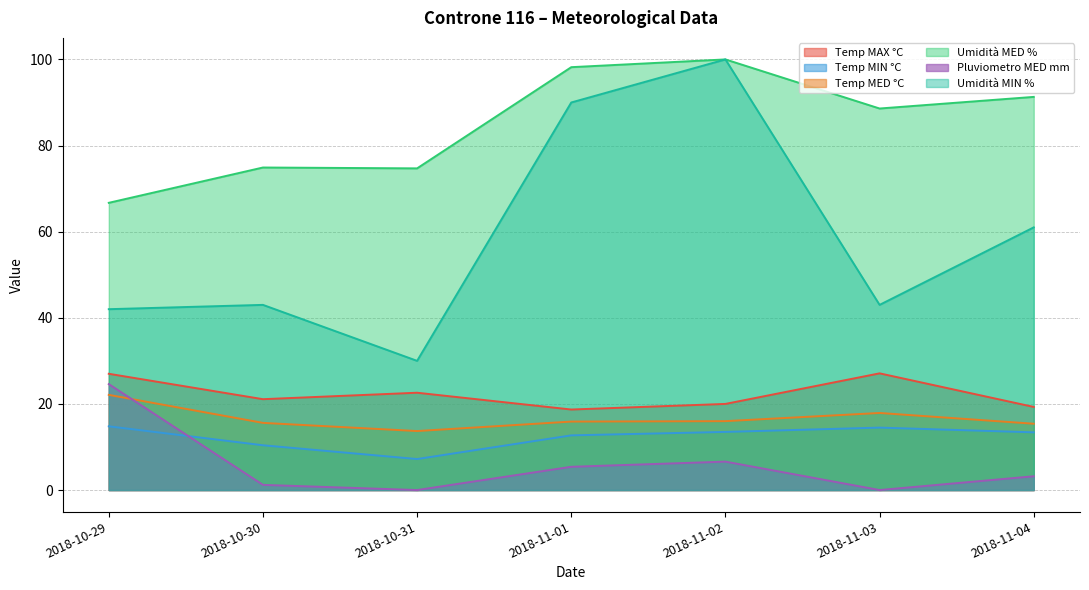

Reading left to right, extract all data points from this chart.

Temp MAX °C: 2018-10-29=27.0	2018-10-30=21.1	2018-10-31=22.6	2018-11-01=18.7	2018-11-02=20.0	2018-11-03=27.1	2018-11-04=19.3
Temp MIN °C: 2018-10-29=14.8	2018-10-30=10.4	2018-10-31=7.2	2018-11-01=12.7	2018-11-02=13.5	2018-11-03=14.5	2018-11-04=13.4
Temp MED °C: 2018-10-29=22.1	2018-10-30=15.6	2018-10-31=13.7	2018-11-01=15.9	2018-11-02=16.0	2018-11-03=17.9	2018-11-04=15.4
Umidità MED %: 2018-10-29=66.7	2018-10-30=74.9	2018-10-31=74.7	2018-11-01=98.2	2018-11-02=100.0	2018-11-03=88.6	2018-11-04=91.3
Pluviometro MED mm: 2018-10-29=24.6	2018-10-30=1.2	2018-10-31=0.0	2018-11-01=5.4	2018-11-02=6.6	2018-11-03=0.0	2018-11-04=3.2
Umidità MIN %: 2018-10-29=42.0	2018-10-30=43.0	2018-10-31=30.0	2018-11-01=90.0	2018-11-02=100.0	2018-11-03=43.0	2018-11-04=61.0